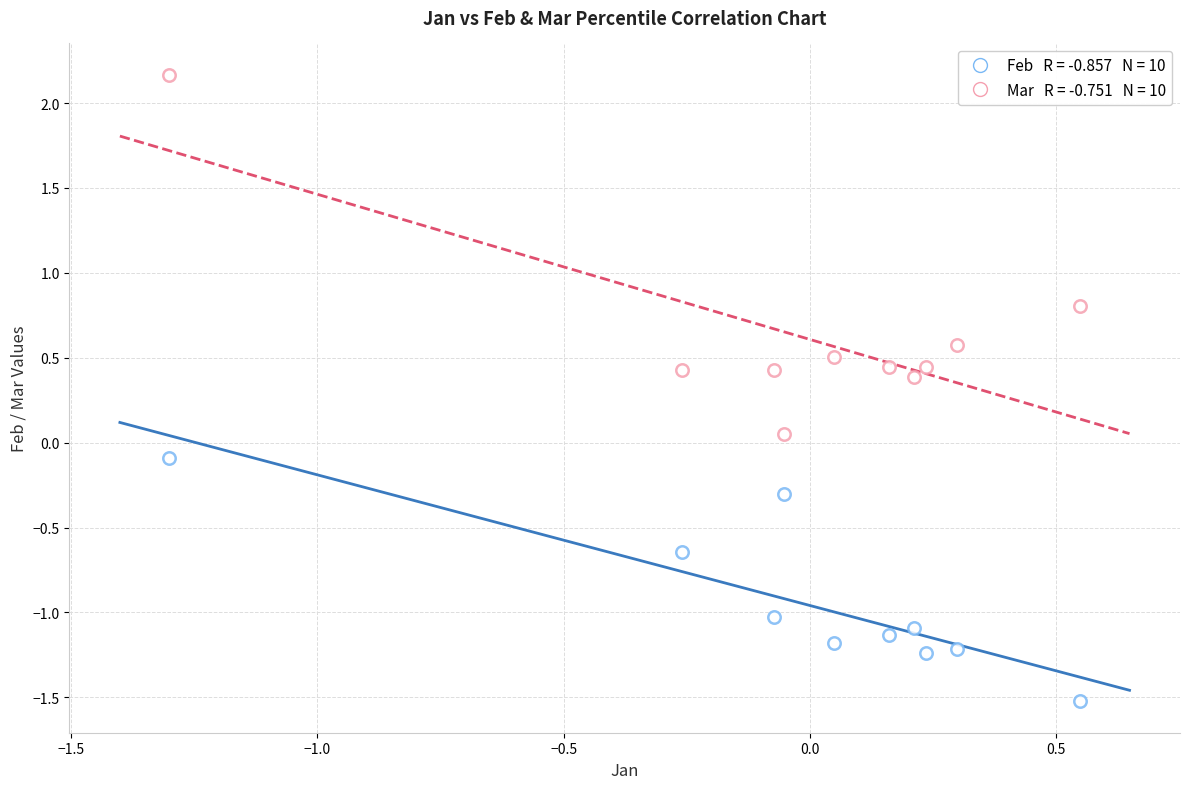

Count the number of points in this scatter plot.

20